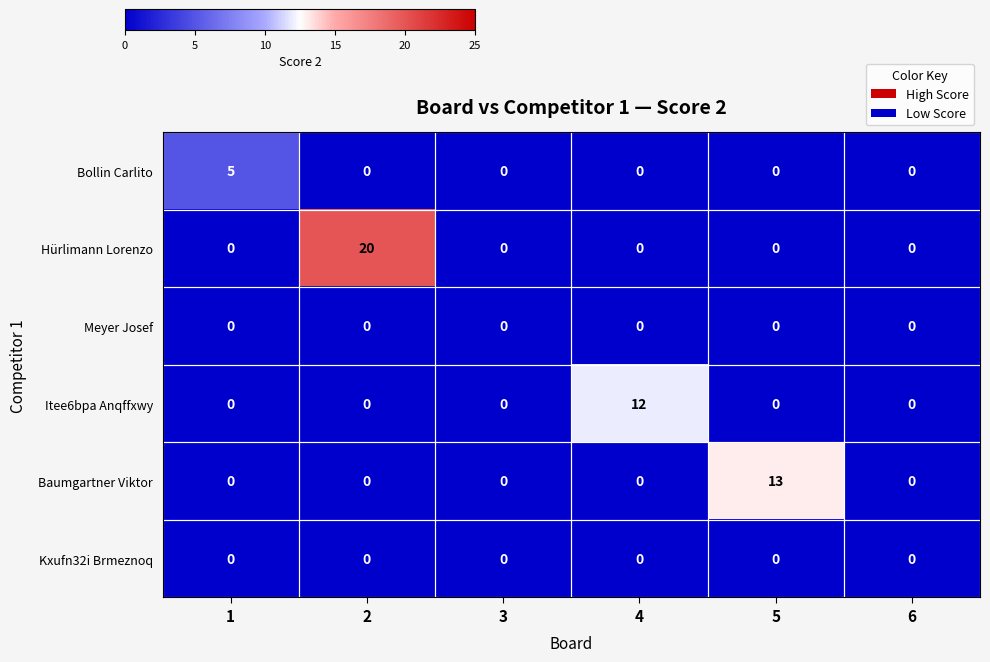

What is the maximum value shown in the chart?

20